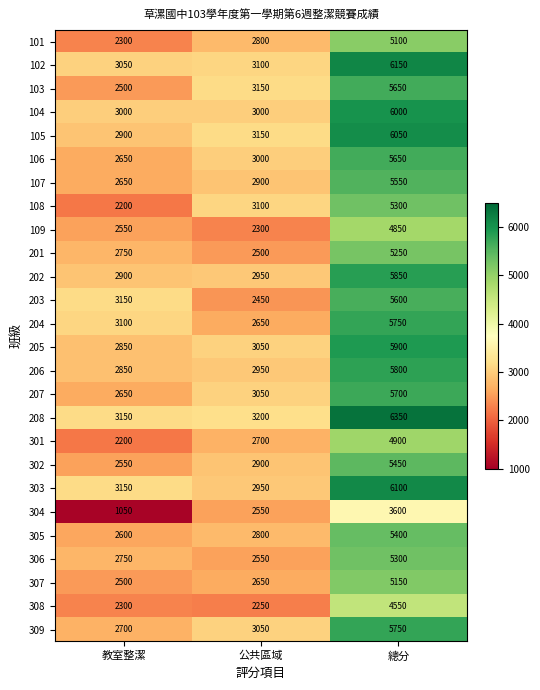

The 103 series shows 5614 at 公共區域. True or false?

False